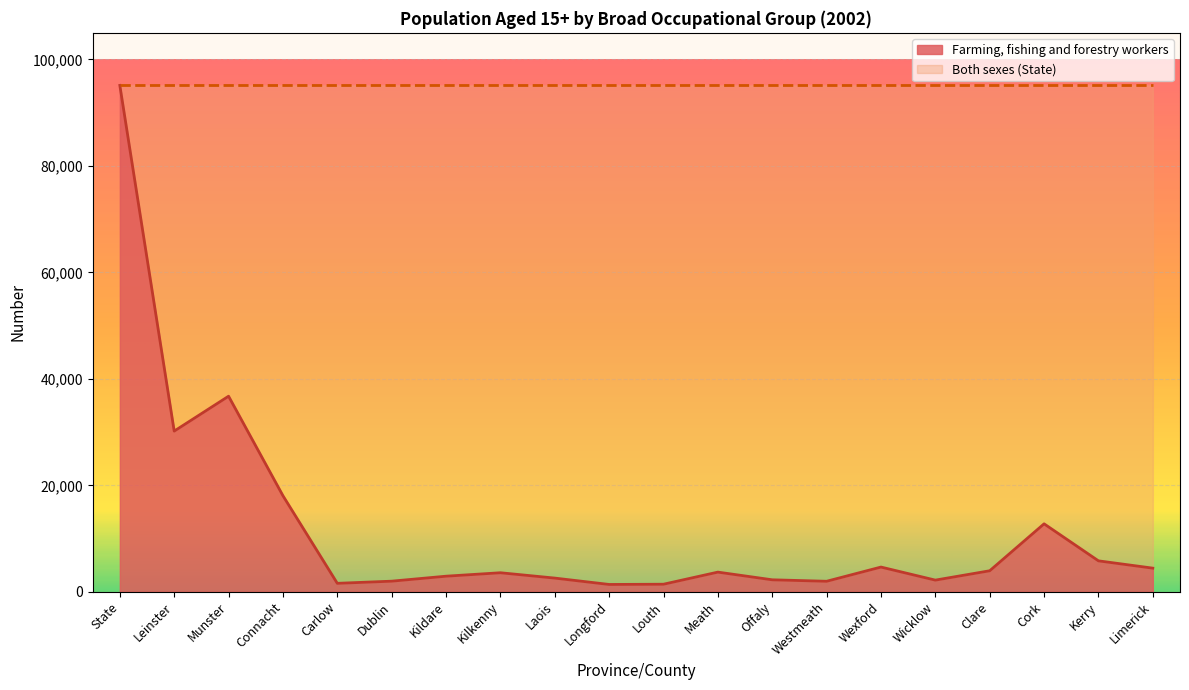

What position from the left is Wexford?

15